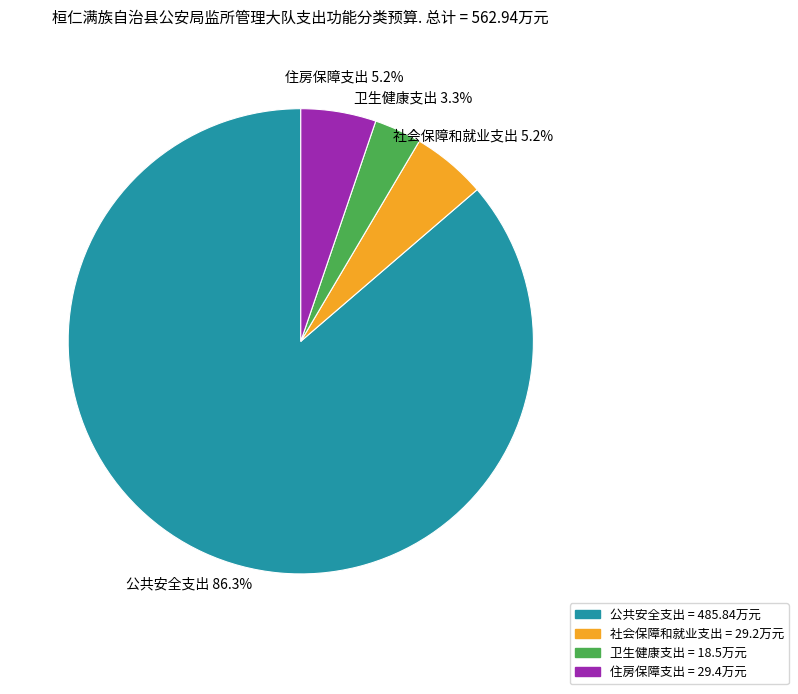

Which slice is the smallest?

卫生健康支出